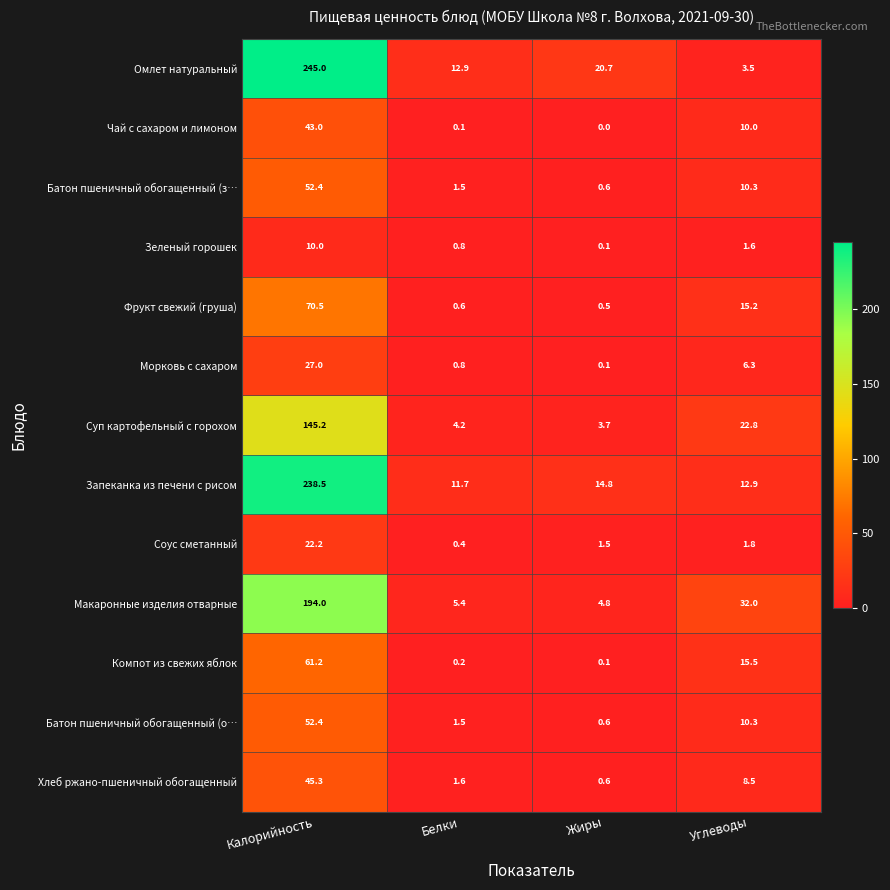

Which series has the largest total across all categories?

Омлет натуральный